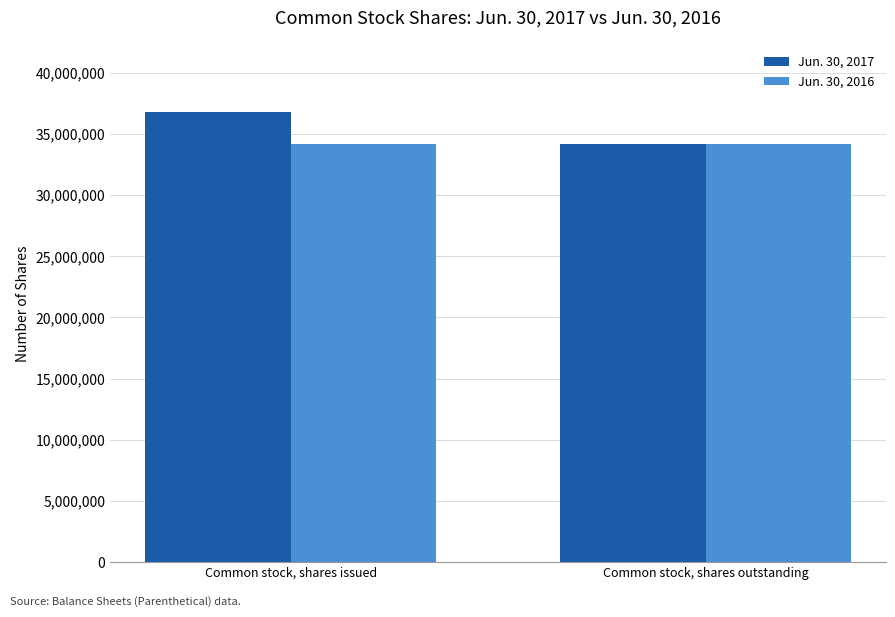

What position from the right is Common stock, shares issued?

2